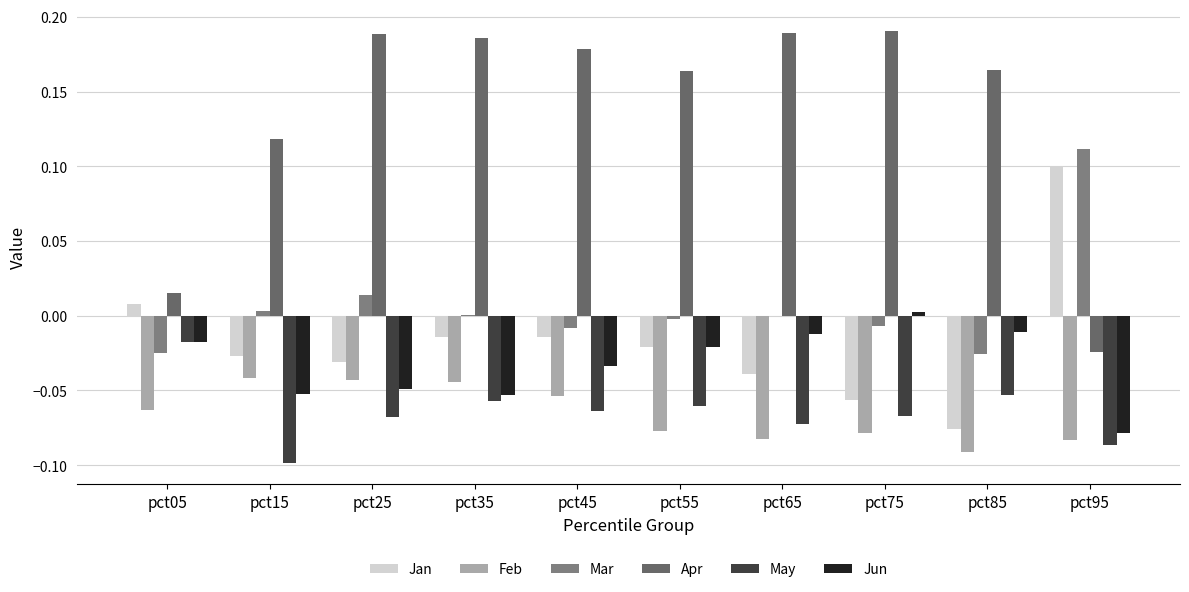

How many positive values does the Jan series have?

2